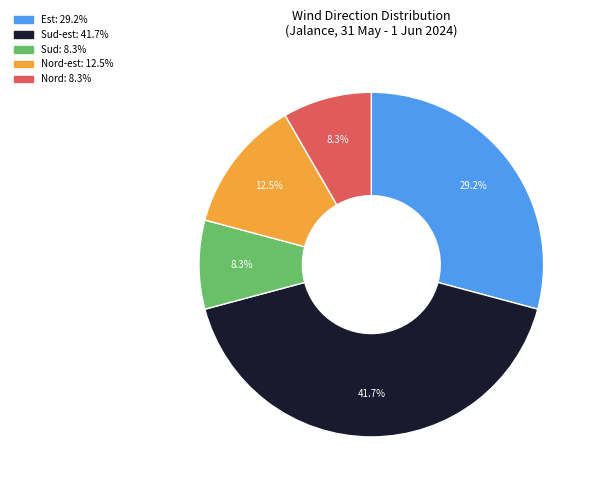

Is there any slice that represents more than half of the pie?

No